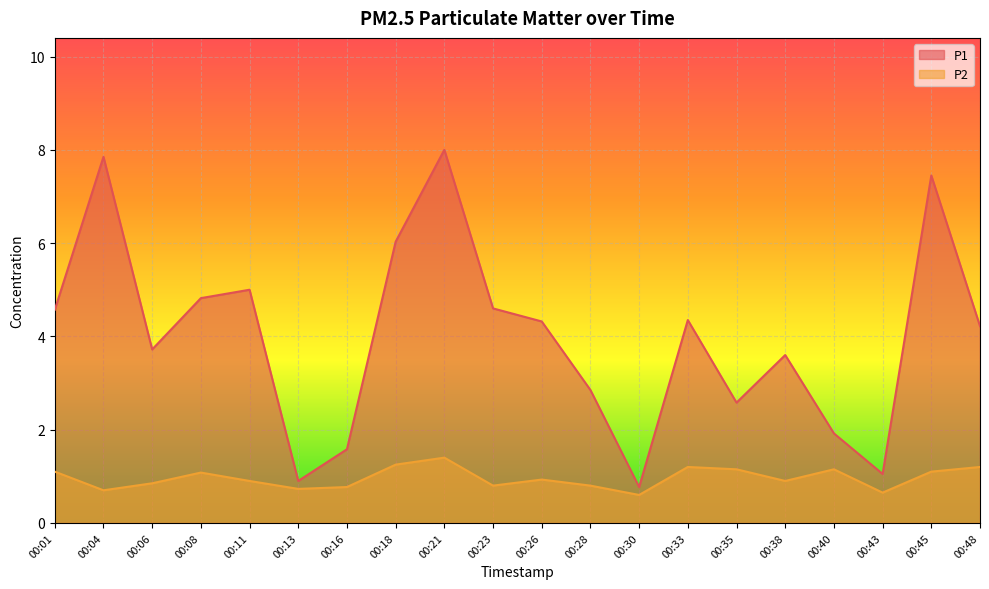

Rank the series by their maximum value, from highest to lowest.

P1, P2